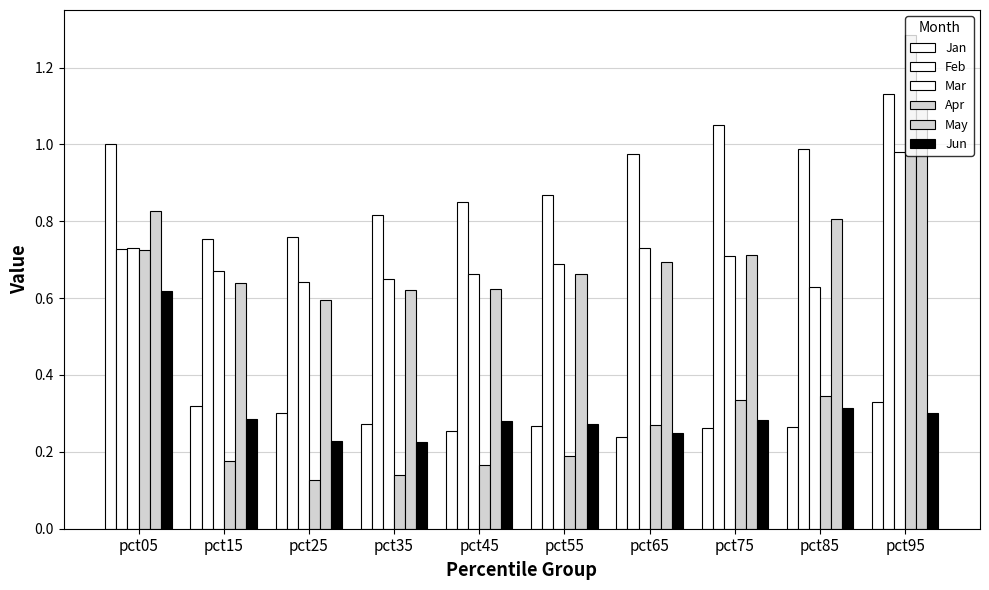

How many bars are there in total?

60